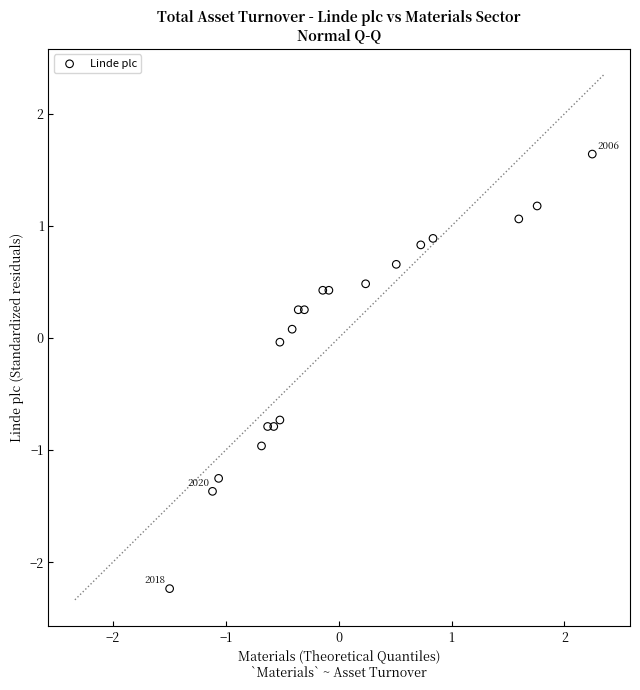

What is the range of X values (max minus min)?

3.7